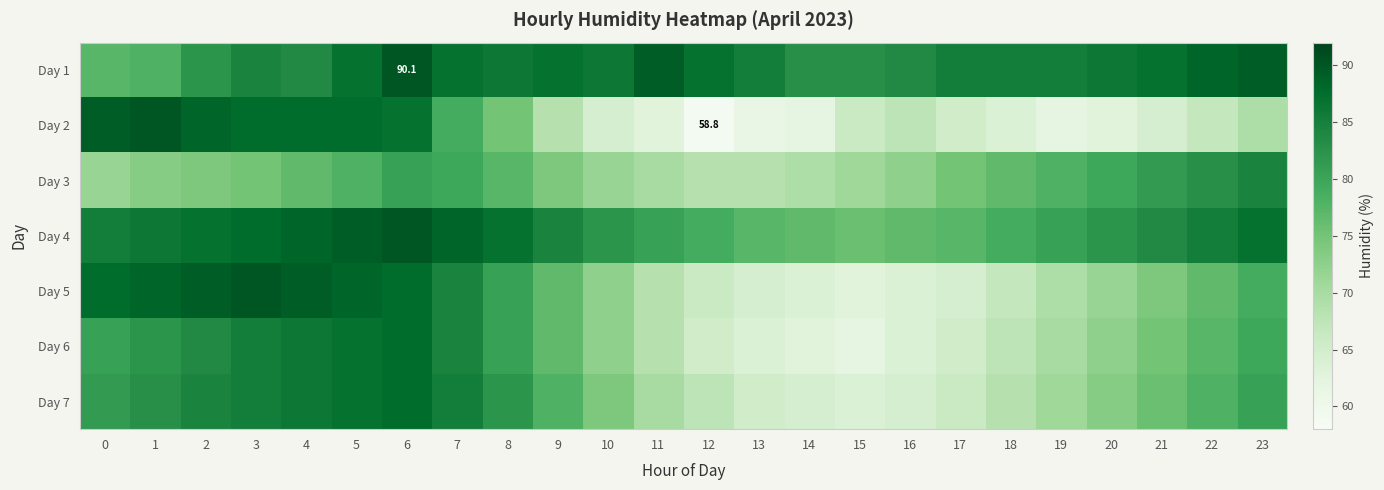

At how many categories does at least one series exceed 66?

24